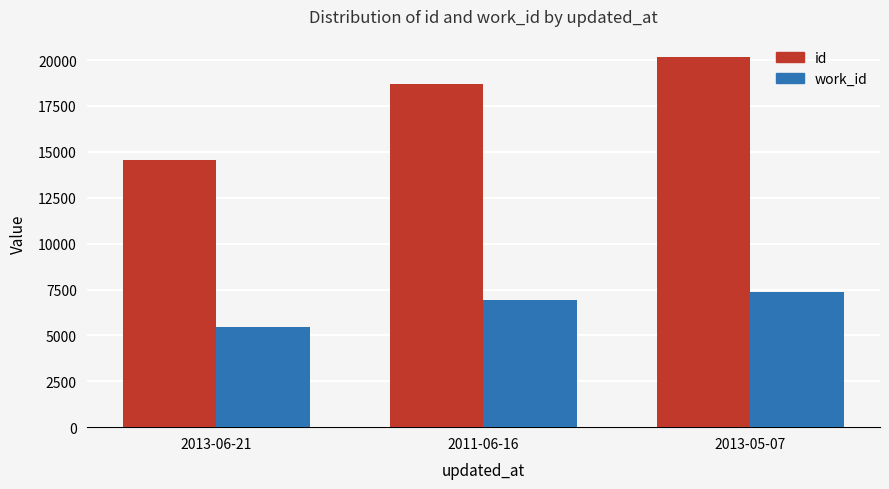

Reading left to right, transcribe all the data shown in this chart.

id: 14574	18687	20160
work_id: 5452	6939	7388